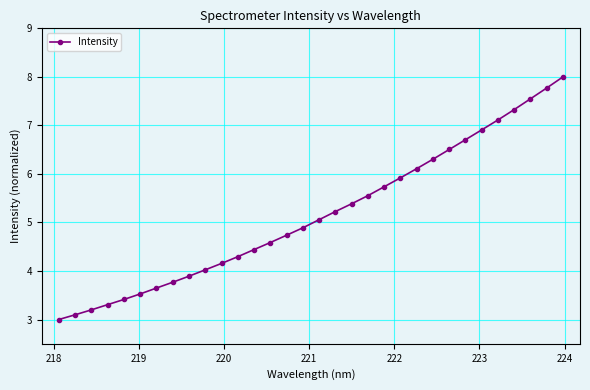

Reading left to right, list all the values displayed in this chart.

3.0	3.1	3.2	3.3	3.4	3.5	3.6	3.8	3.9	4.0	4.2	4.3	4.4	4.6	4.7	4.9	5.1	5.2	5.4	5.6	5.7	5.9	6.1	6.3	6.5	6.7	6.9	7.1	7.3	7.5	7.8	8.0